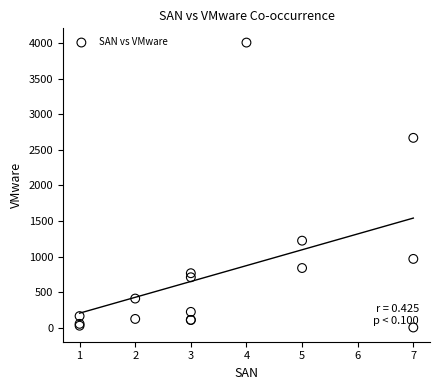

What Y value in the scatter plot is closest to 2004?

2667